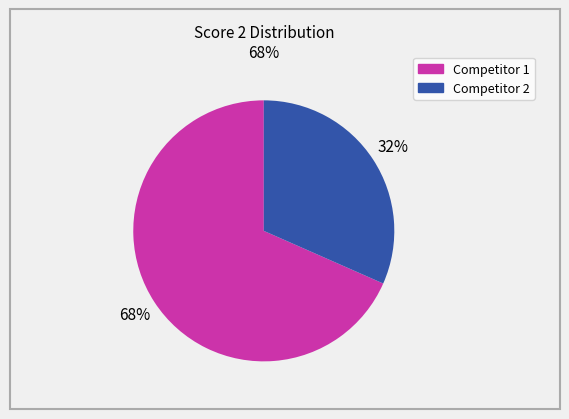

Does any single category account for the majority?

Yes